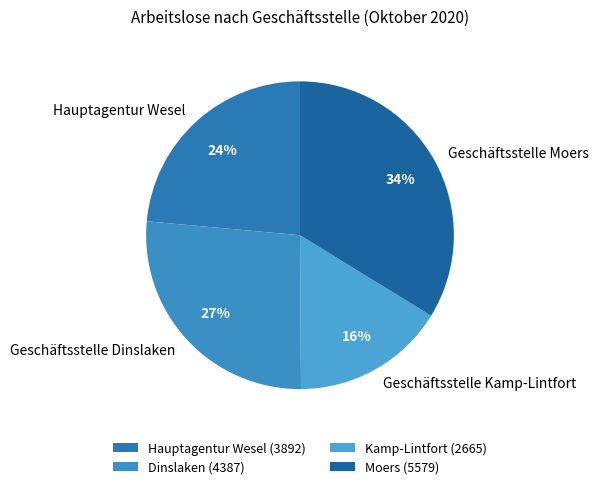

To the nearest percent, what is the combined percentage of Hauptagentur Wesel and Geschäftsstelle Moers?

57%